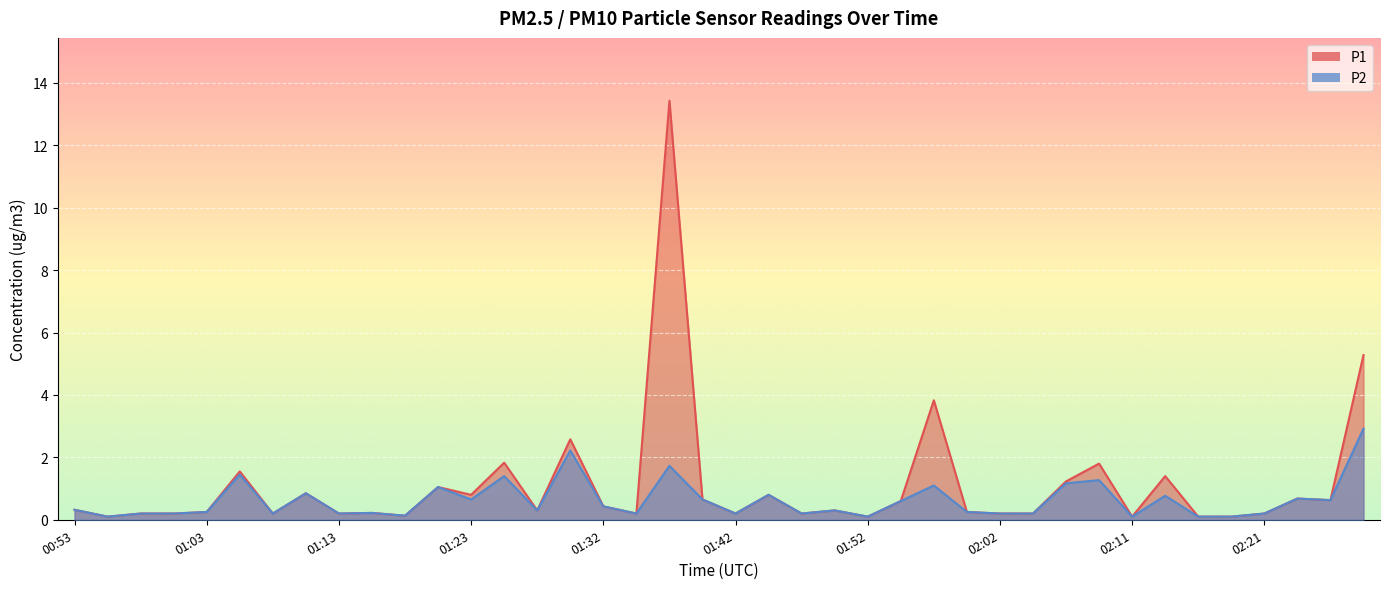

What is the value of the P1 point at the 24th from the left?

0.3